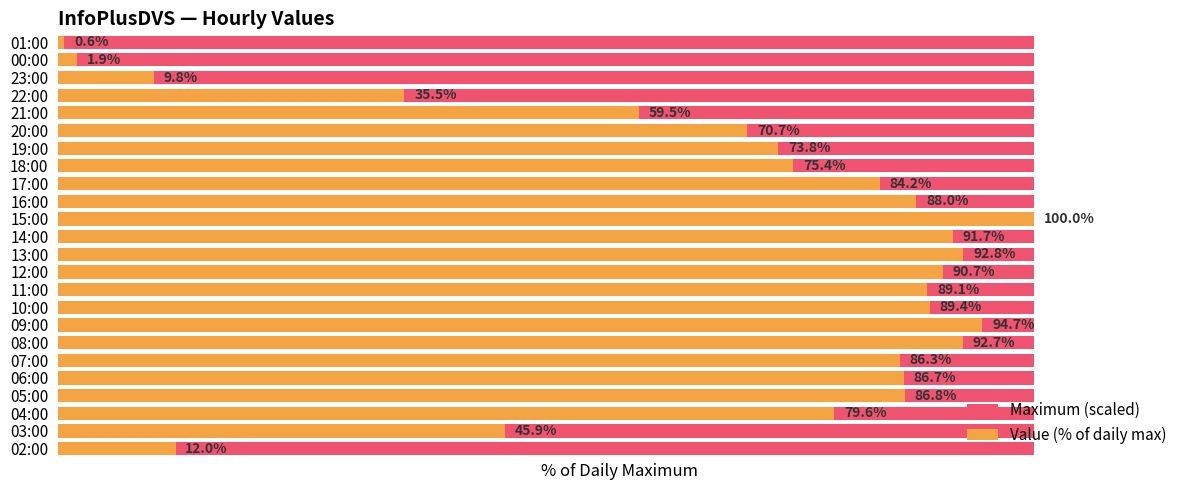

Reading left to right, extract all data points from this chart.

Maximum (scaled): 0.8	0.8	0.8	0.8	0.8	0.8	0.8	0.8	0.8	0.8	0.8	0.8	0.8	0.8	0.8	0.8	0.8	0.8	0.8	0.8	0.8	0.8	0.8	0.8
Value (% of daily max): 12.0	45.9	79.6	86.8	86.7	86.3	92.7	94.7	89.4	89.1	90.7	92.8	91.7	100.0	88.0	84.2	75.4	73.8	70.7	59.5	35.5	9.8	1.9	0.6